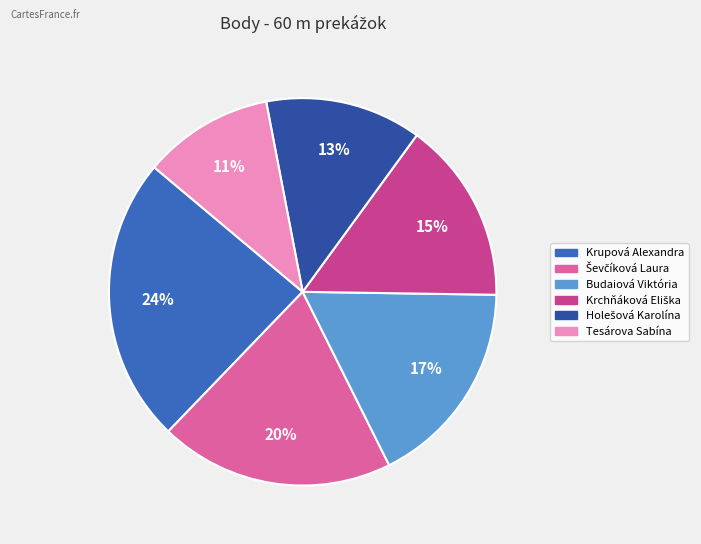

What is the smallest slice in the pie chart?

Tesárova Sabína